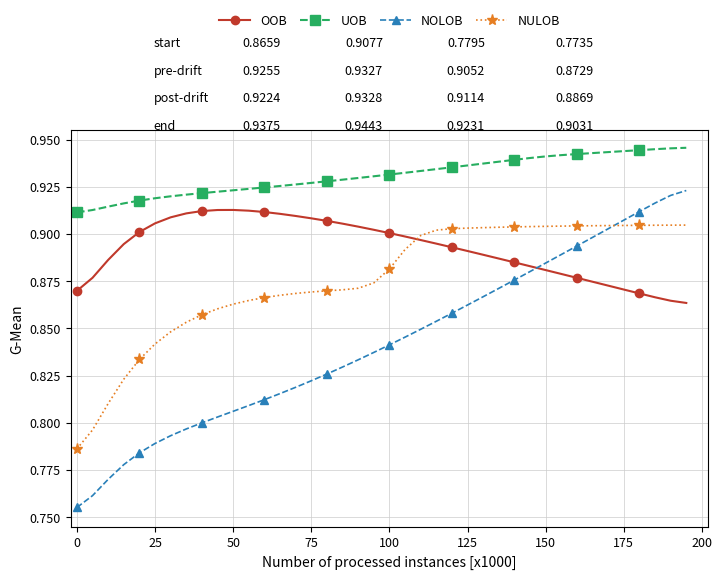

Rank the series by their average value, from highest to lowest.

UOB, OOB, NULOB, NOLOB